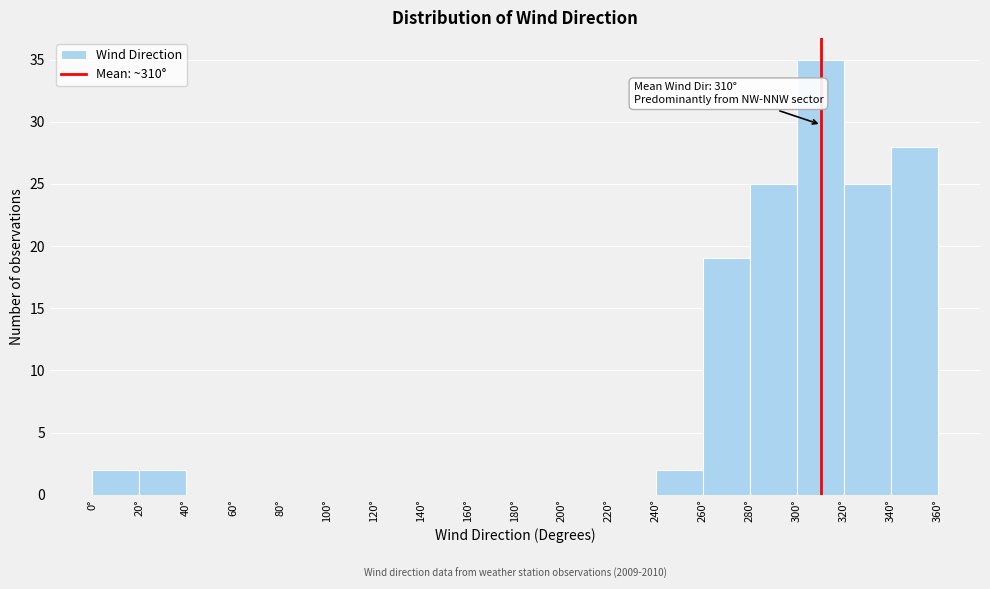

Over which range of the x-axis is the bar tallest?

300 to 320